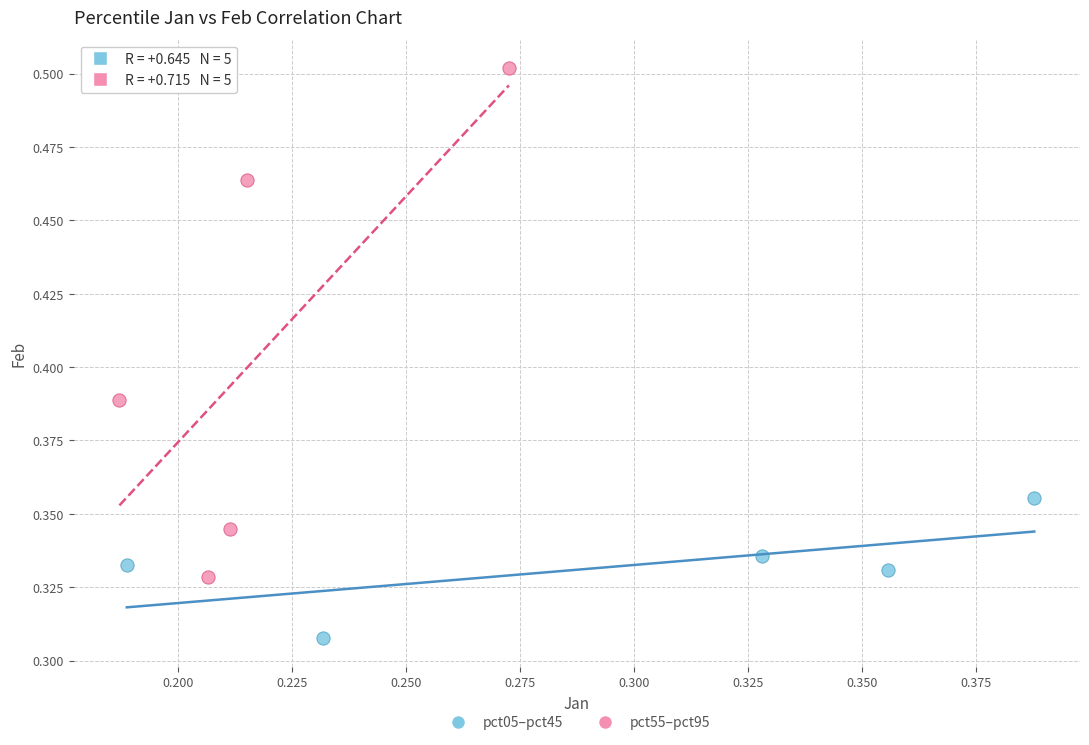

Which series contains the lowest Y value?

pct05–pct45